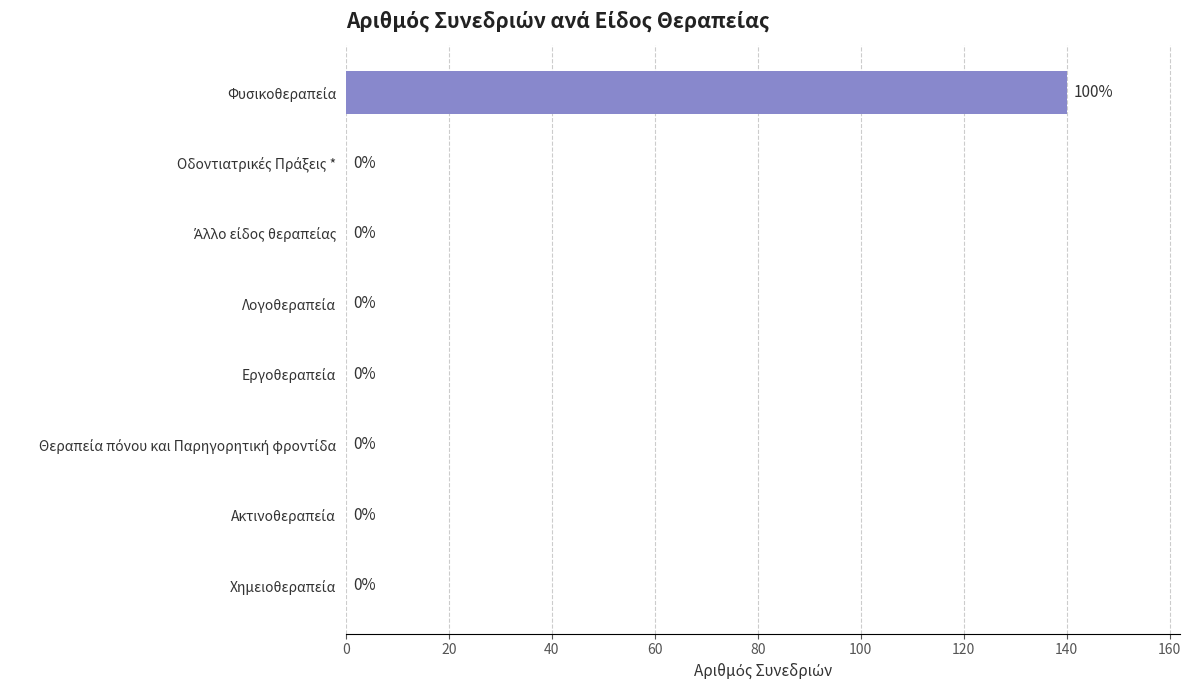

What is the maximum value shown in the chart?

140